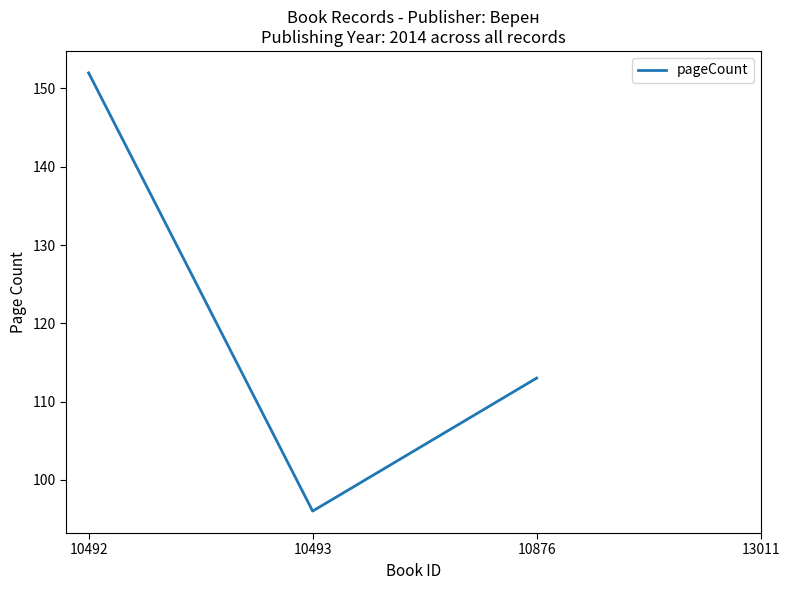

What is the ratio of the value at 10876 to the value at 10492?

0.7